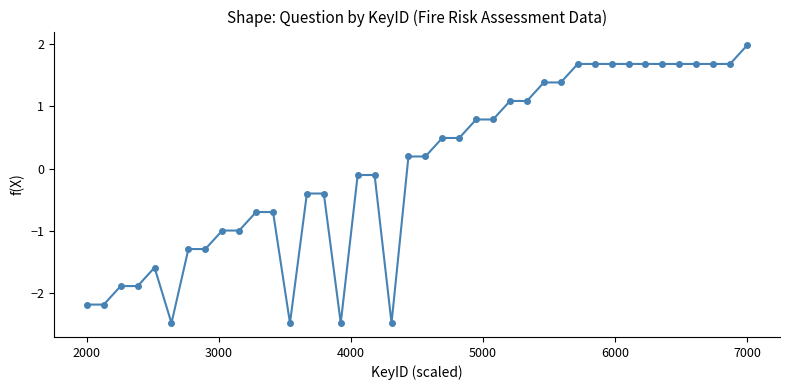

How many lines are shown in the chart?

1